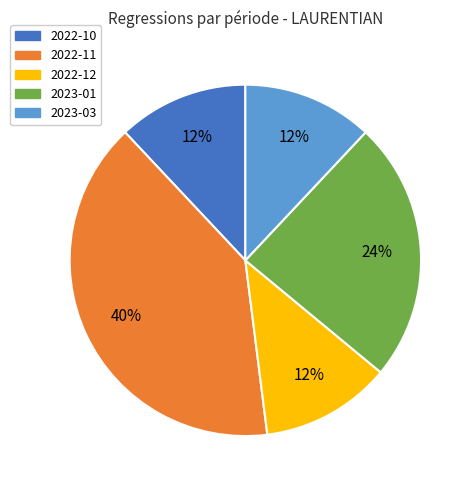

Is there a majority slice in this chart?

No